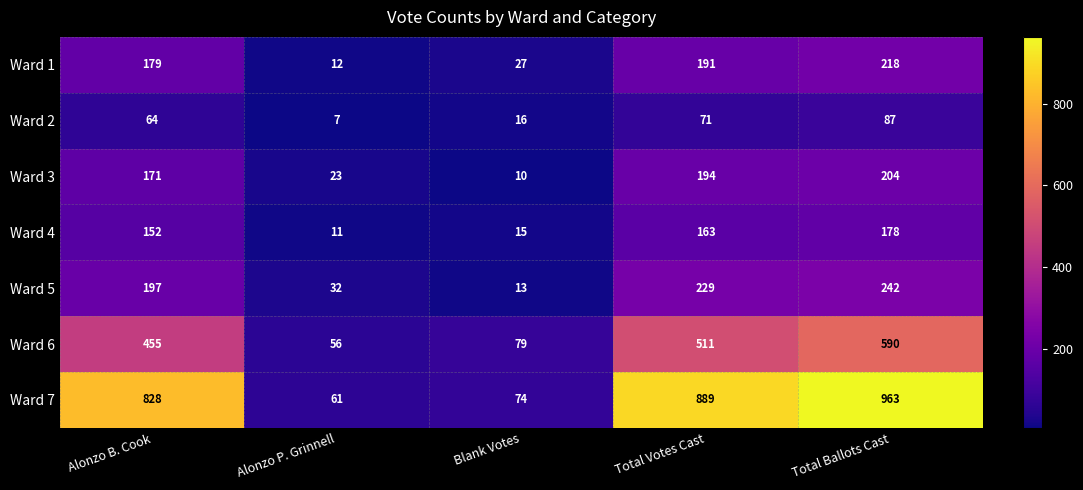

Is it true that Ward 4 equals 69 at Total Votes Cast?

False